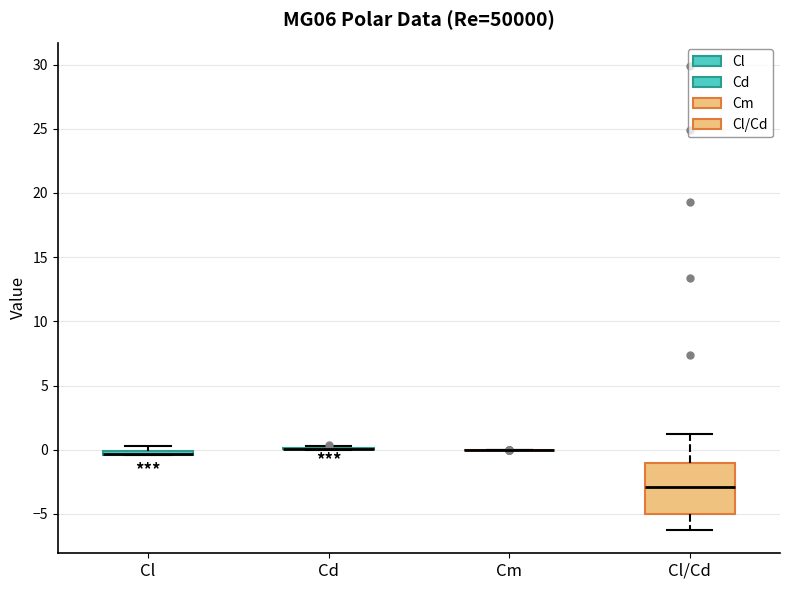

Where is the lower edge of the box for Cl on the y-axis? The values are not printed on the chart, so give them approximately, as read against the axis.

-0.5